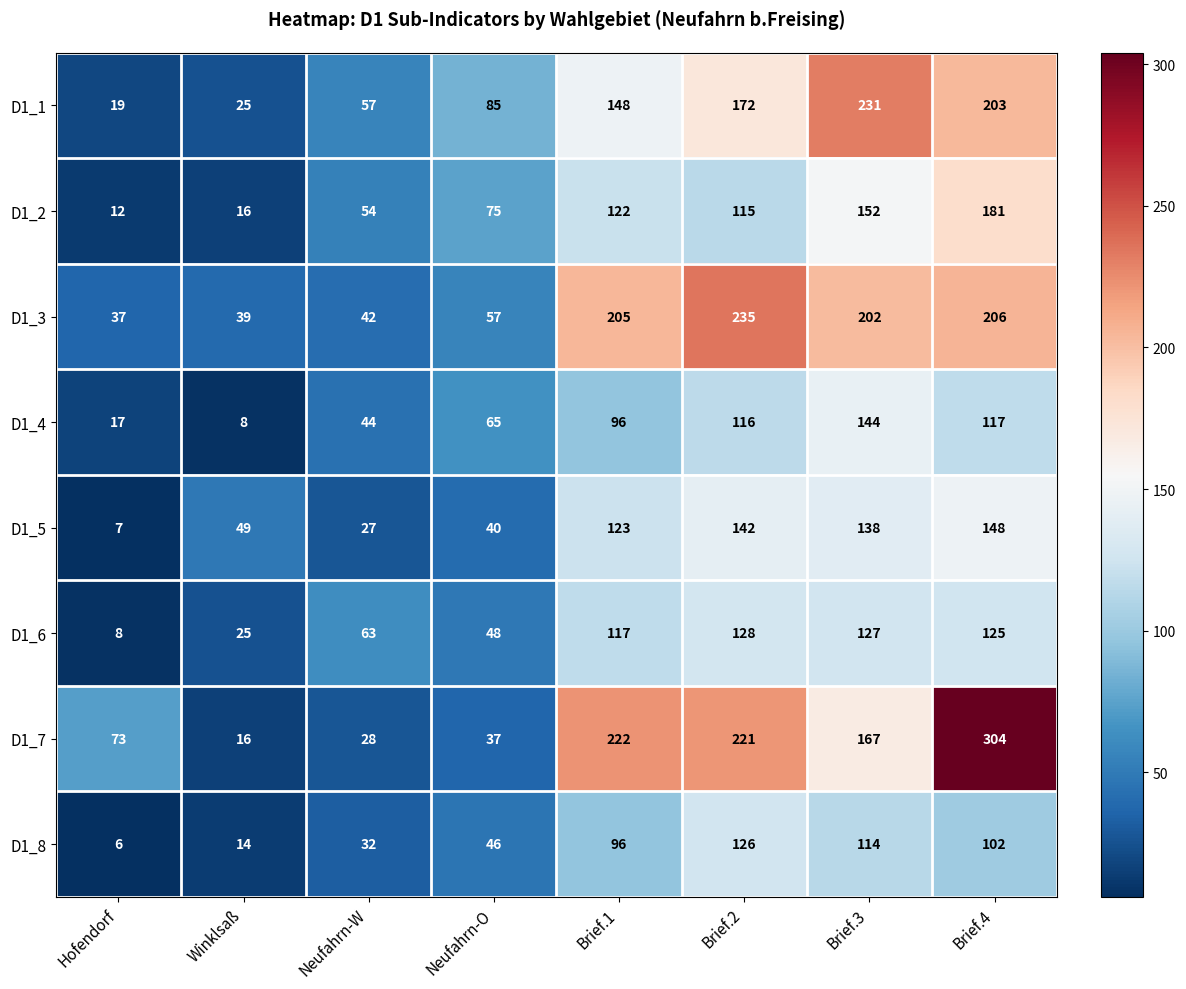

What is the highest value of the D1_4 series?

144